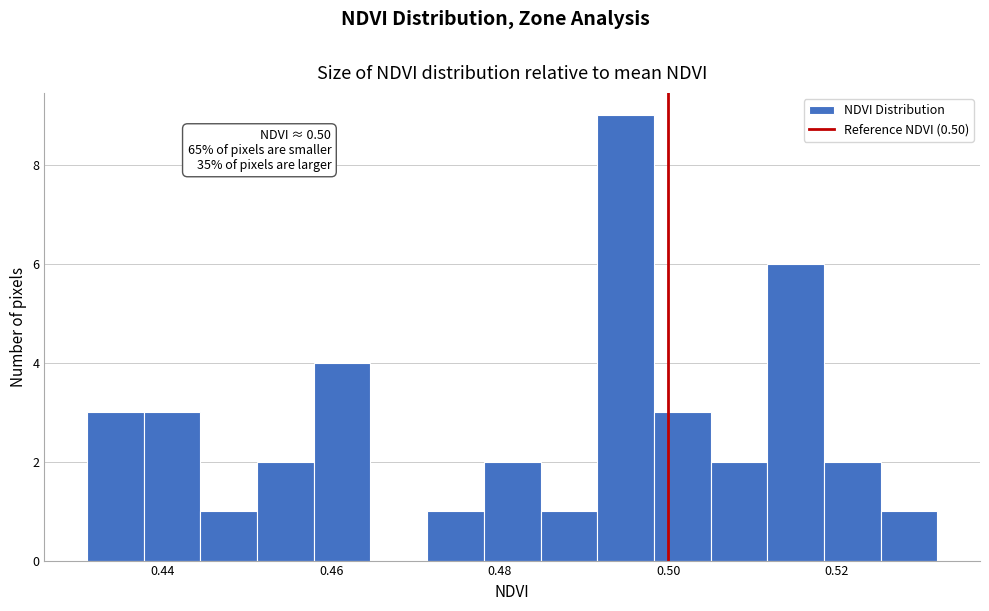

Read against the x-axis, roughly where is the centre of the tallest bar?

0.494